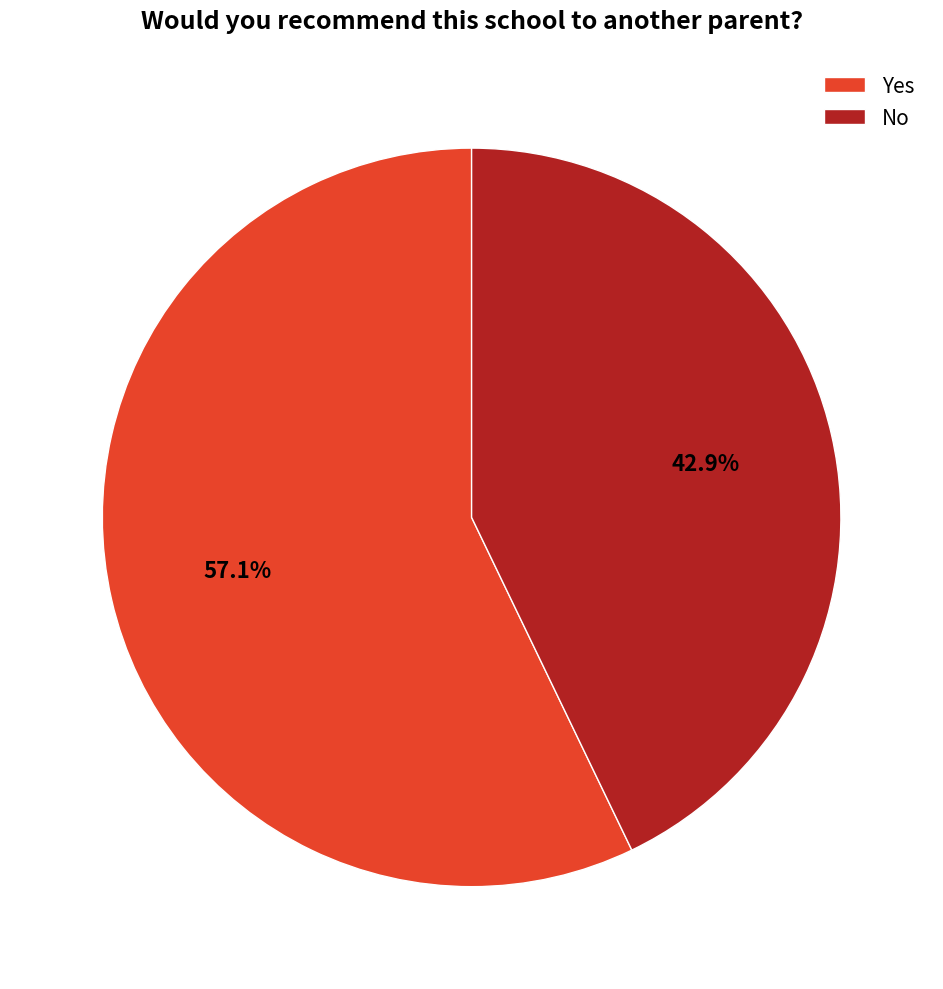

To the nearest percent, what portion does Yes represent?

57%